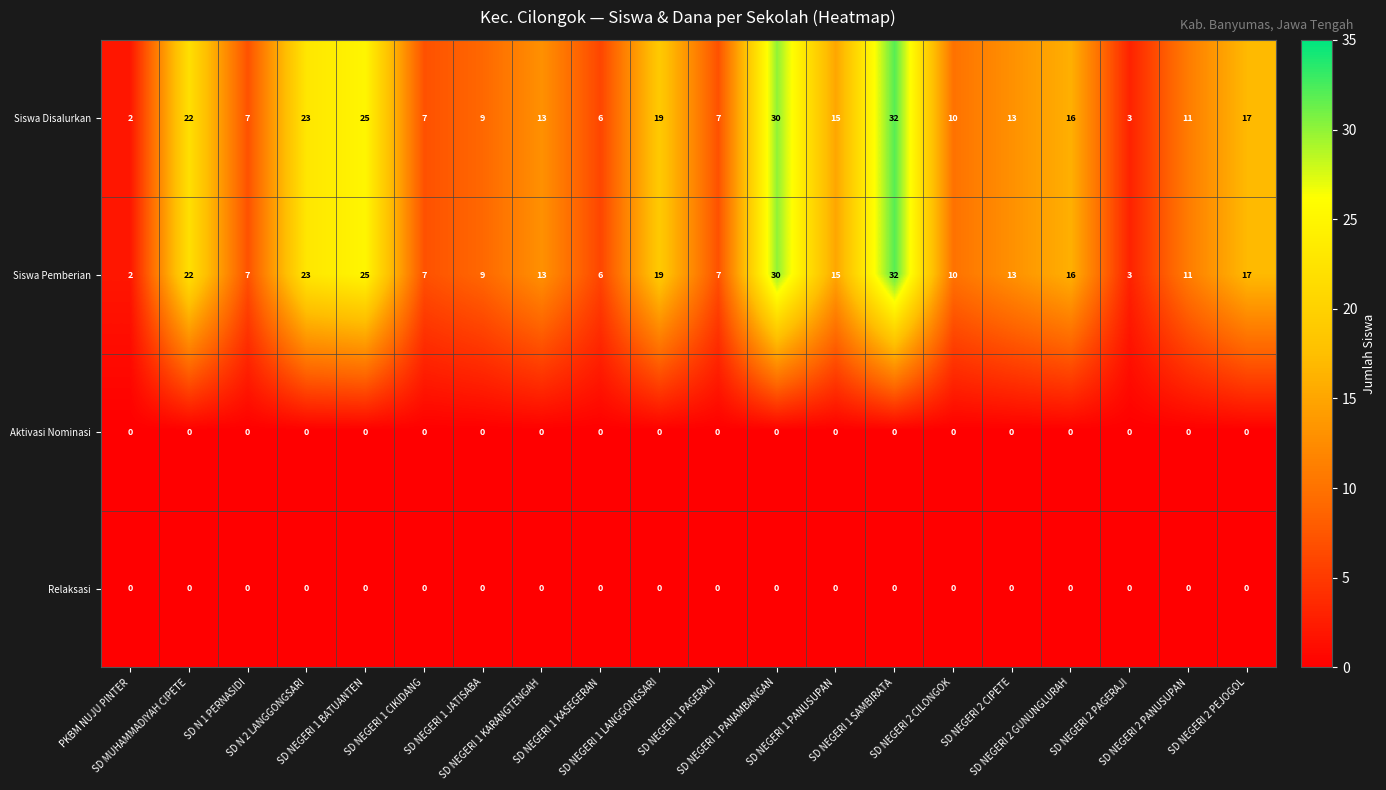

Count the number of data series in this chart.

4